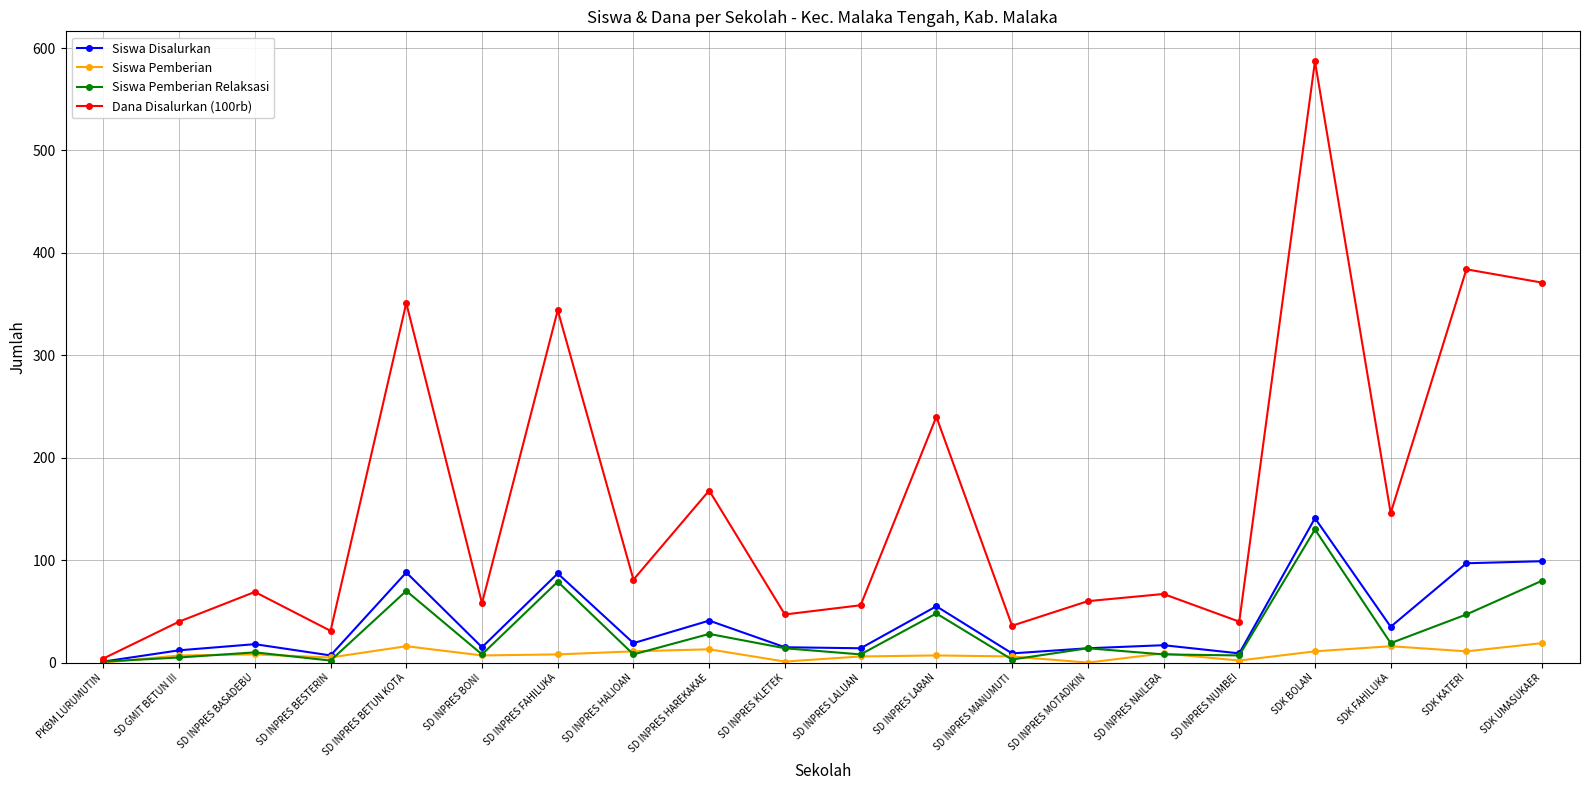

List the series in order of their peak value, highest first.

Dana Disalurkan (100rb), Siswa Disalurkan, Siswa Pemberian Relaksasi, Siswa Pemberian